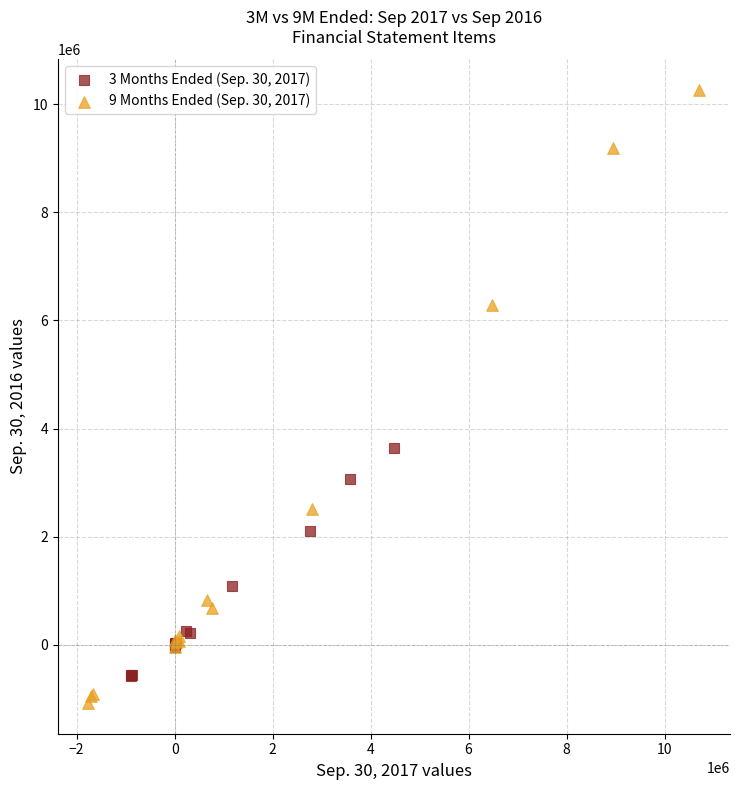

Which series contains the lowest Y value?

9 Months Ended (Sep. 30, 2017)